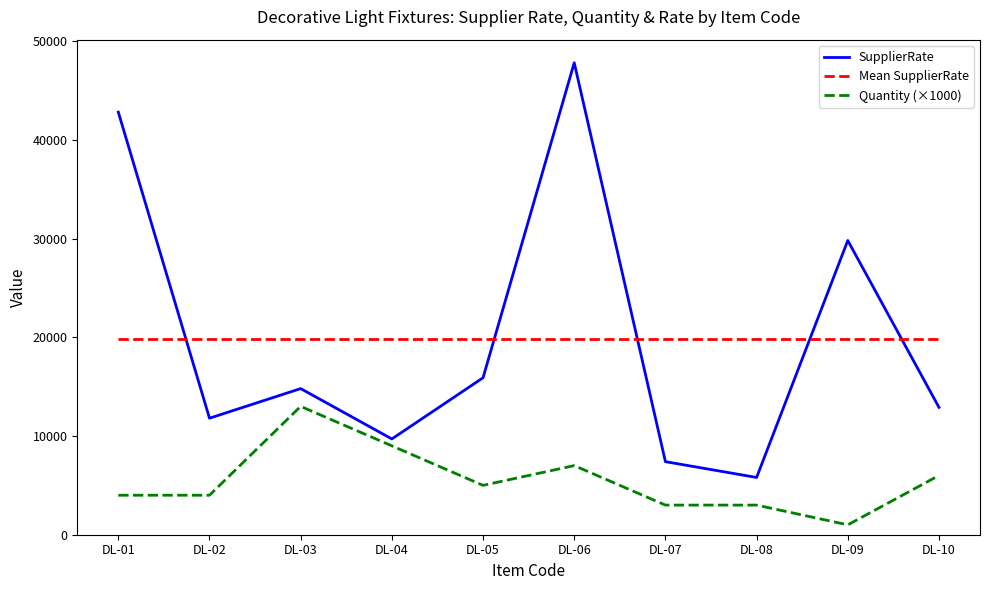

How many distinct data groups are displayed?

3